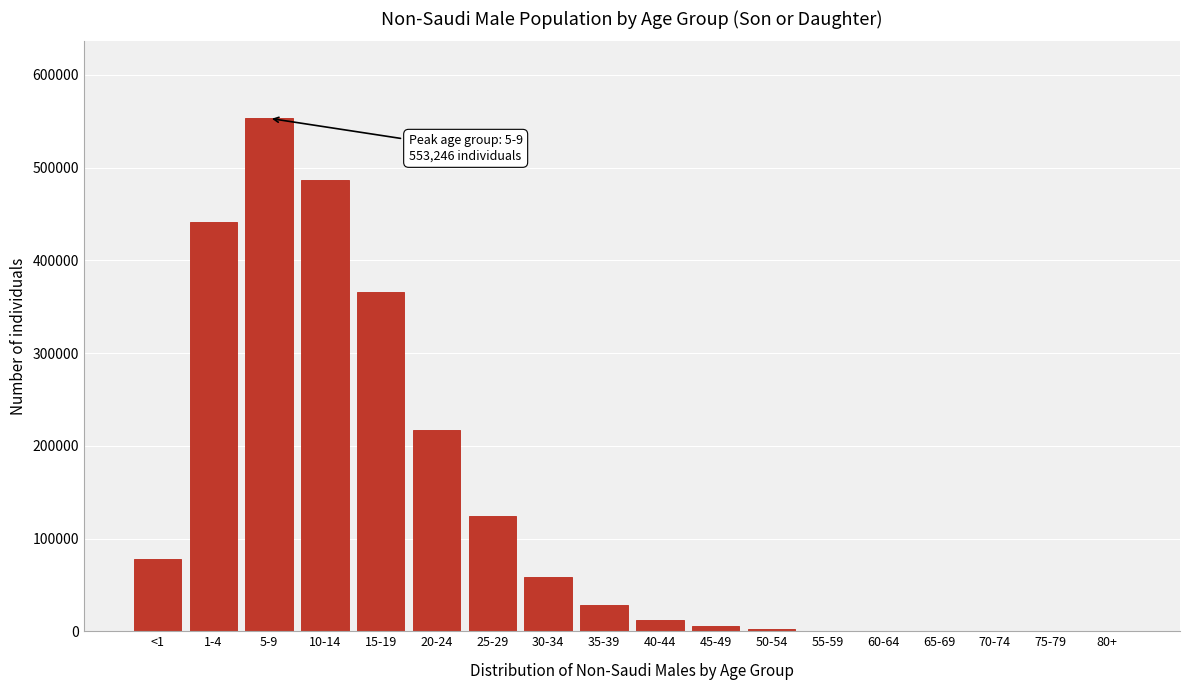

The value at <1 is 77872. True or false?

True